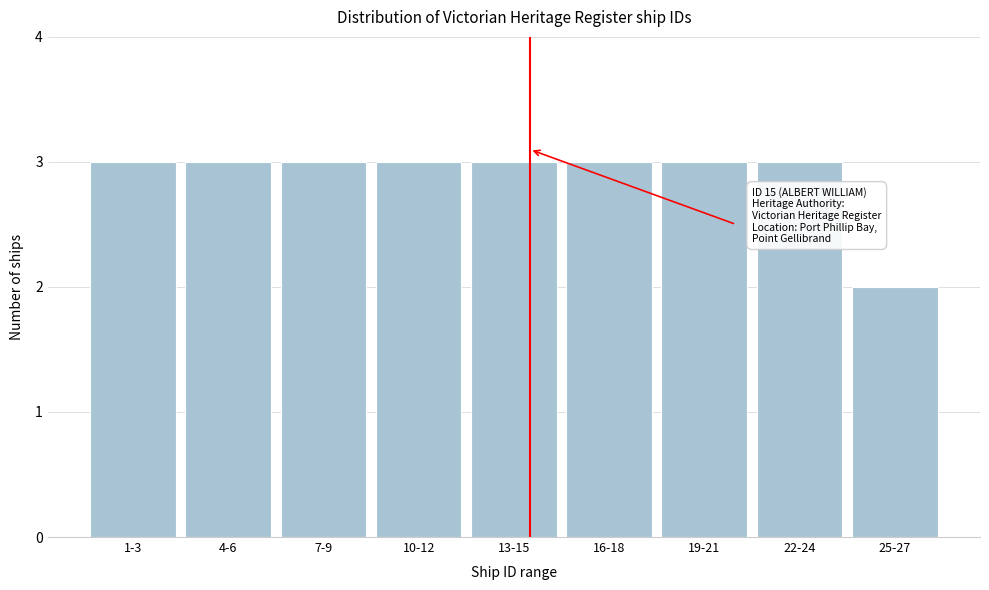

Reading left to right, transcribe all the data shown in this chart.

1-3=3	4-6=3	7-9=3	10-12=3	13-15=3	16-18=3	19-21=3	22-24=3	25-27=2